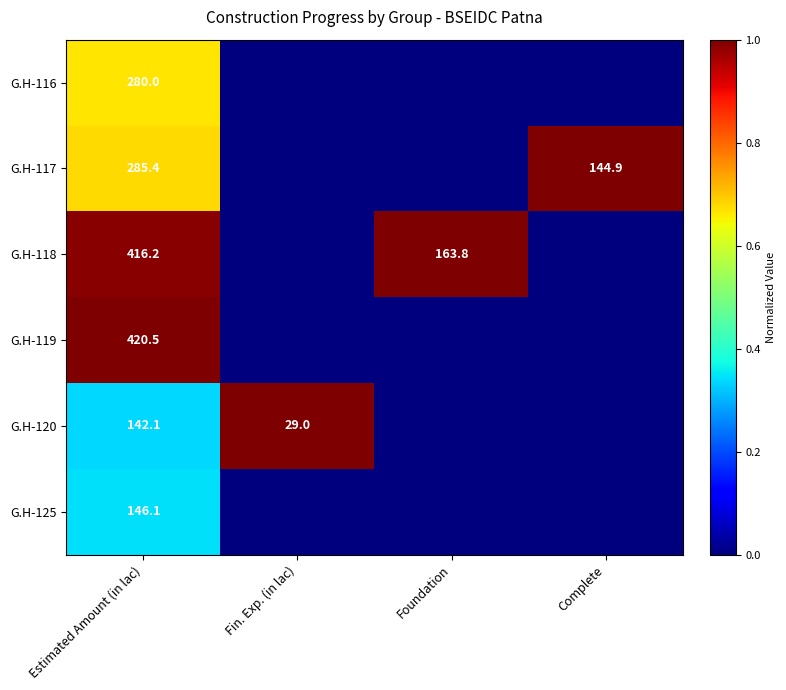

True or false: G.H-120 has a value of 251.9 at Estimated Amount (in lac).

False